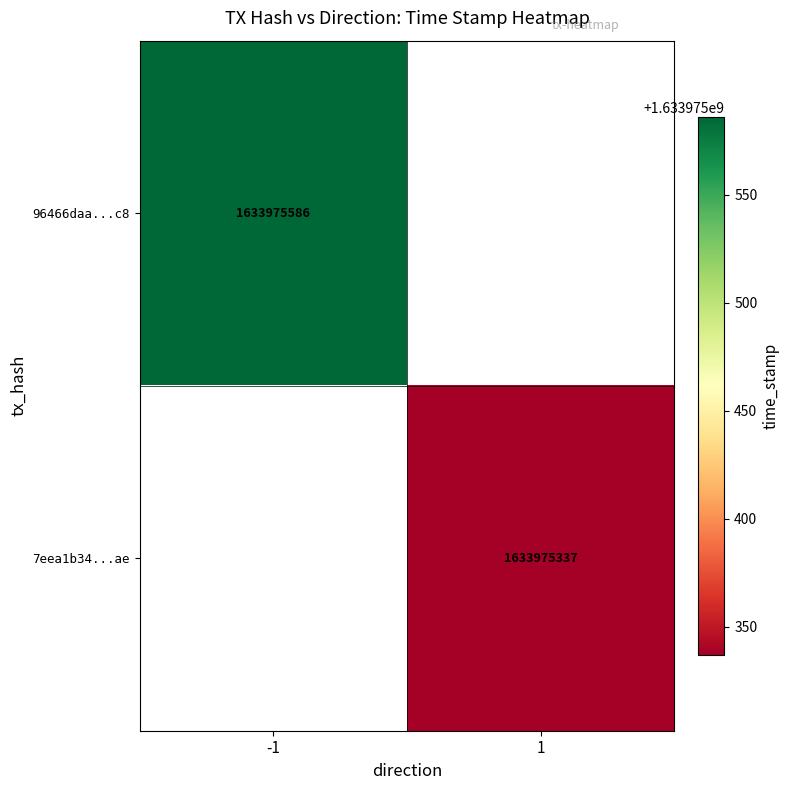

Reading right to left, what are all the values shown in this chart?

96466daa16028679a37c9b71cc1f33ba4b62cc8: time_stamp=1633975586	direction=-1
7eea1b3463f36abce3def544f8eab95cfd71aae: time_stamp=1633975337	direction=1